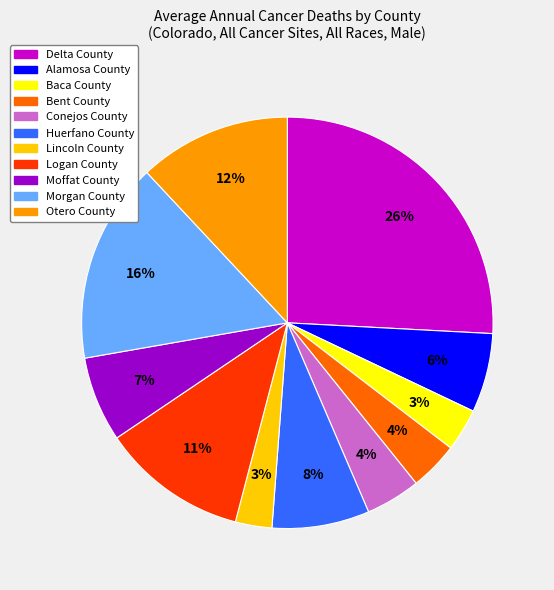

Do Conejos County and Bent County together represent more than half of the pie?

No